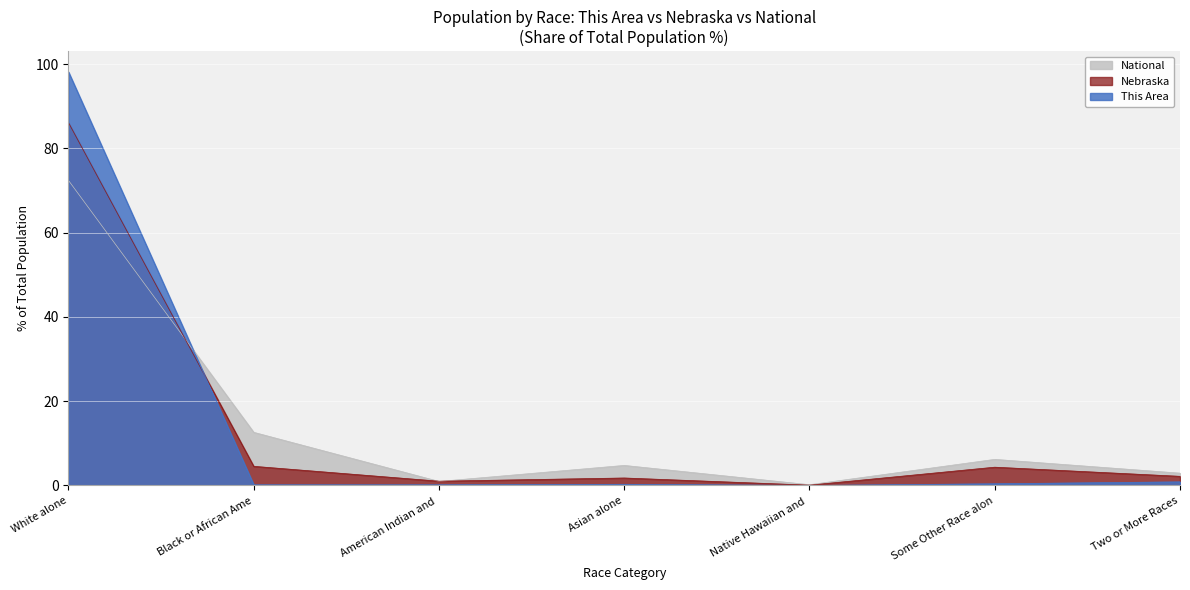

What is the minimum value for National?

0.2